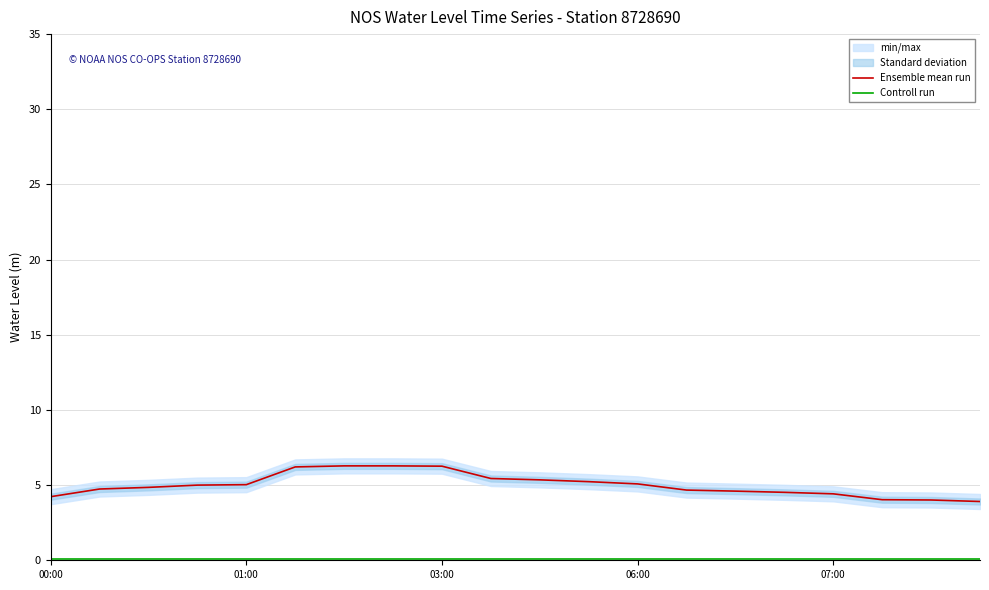

Rank the series at 11 from highest to lowest value.

Ensemble mean run, Controll run